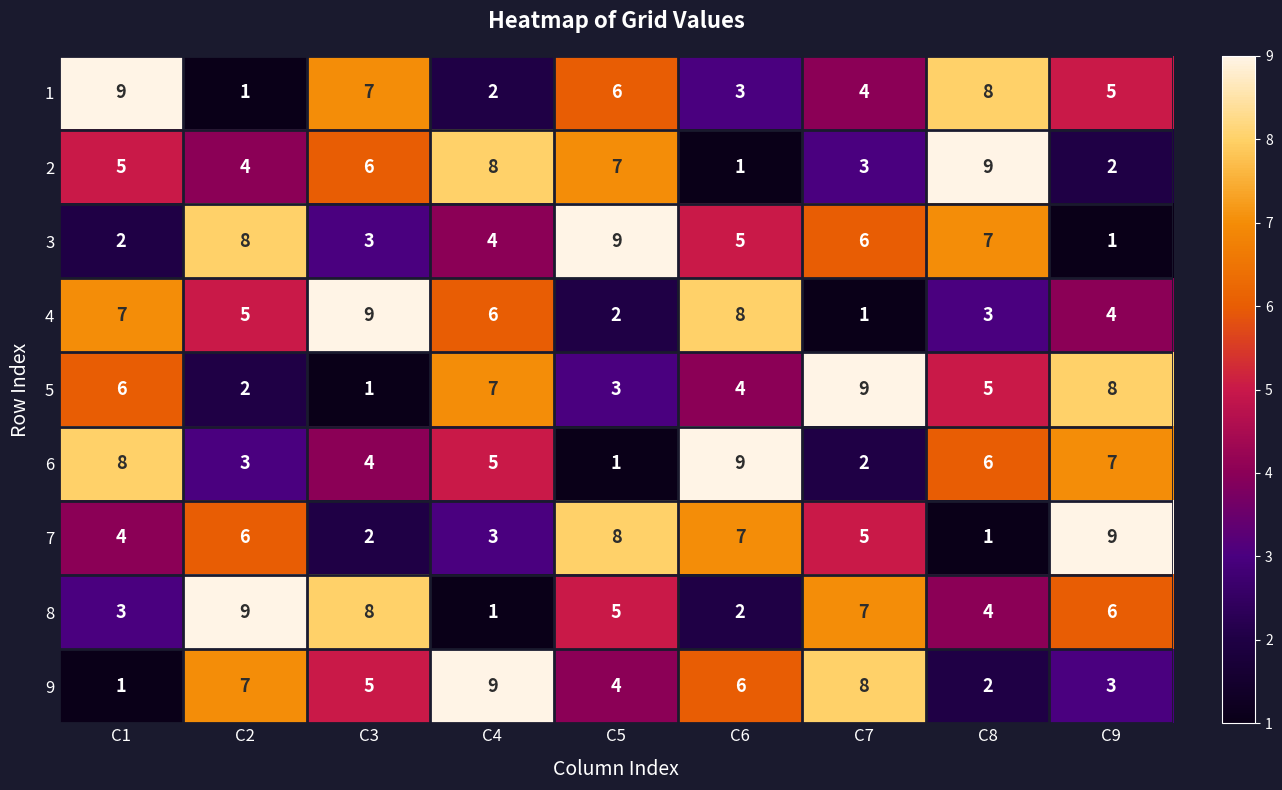

Rank the categories by 4 value from highest to lowest.

C3, C6, C1, C4, C2, C9, C8, C5, C7